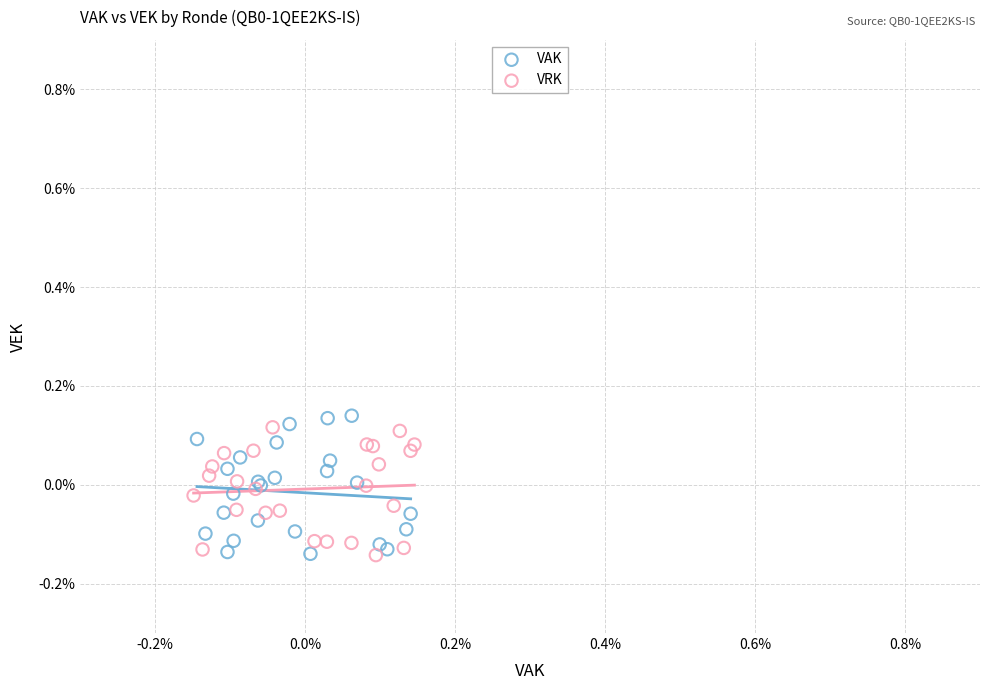

Which series has the largest Y range (max minus min)?

VAK